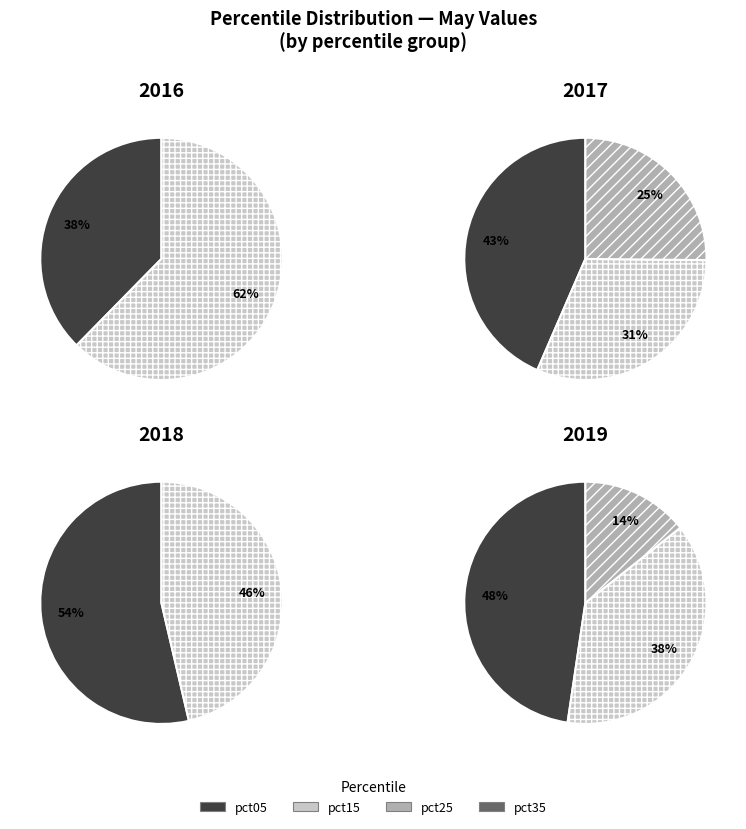

Count the number of slices in the pie.

10